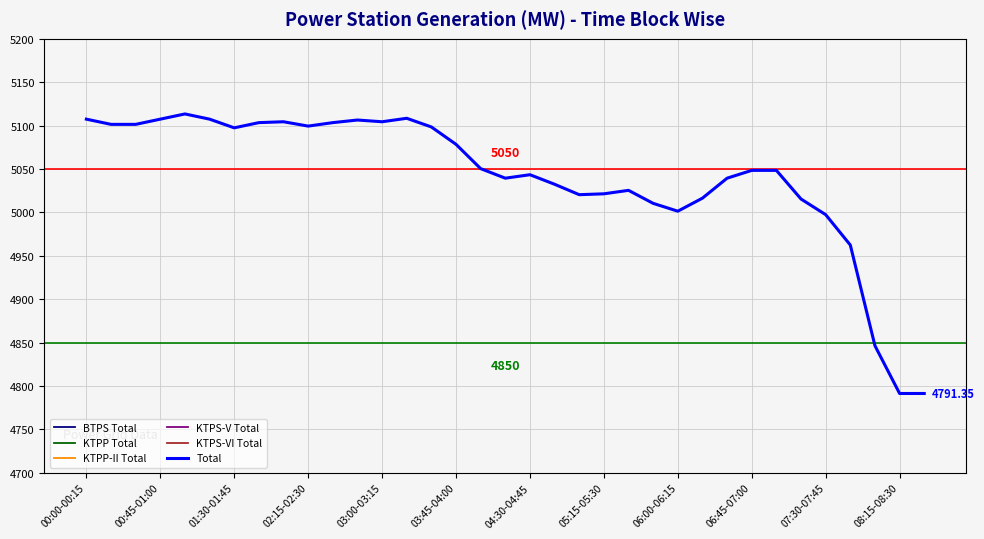

True or false: KTPP Total and BTPS Total cross at least once.

False